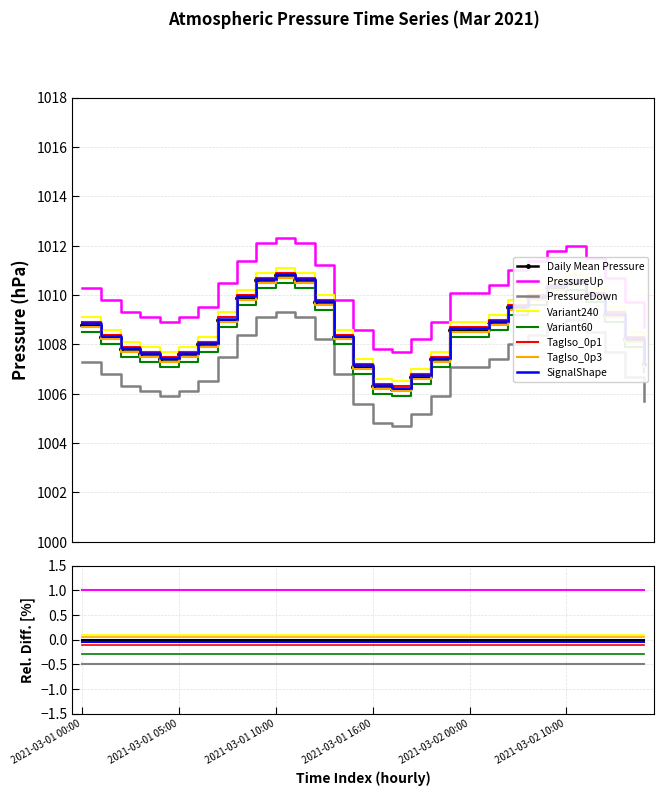

What is the difference between the maximum and minimum values?

4.6